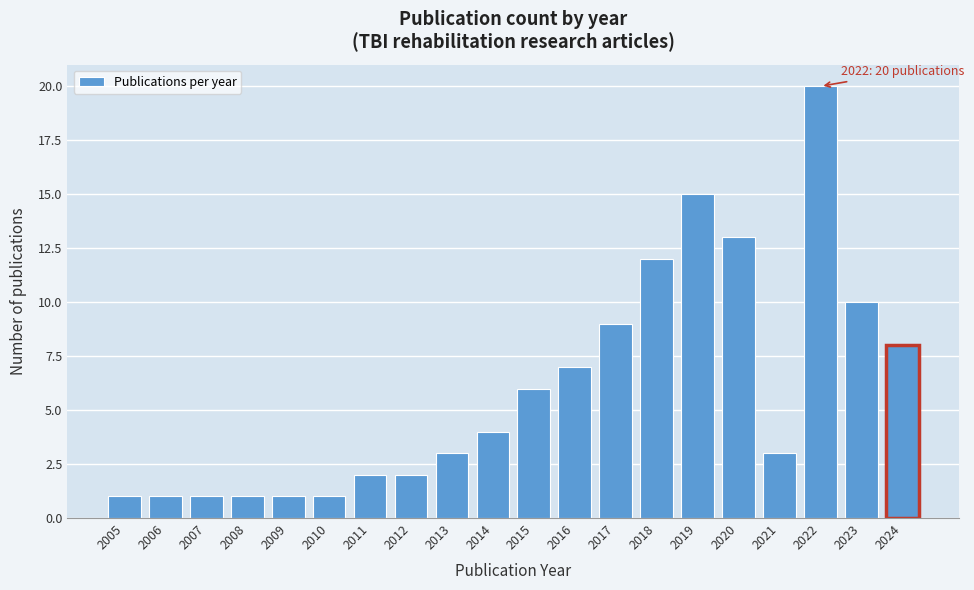

Reading left to right, what are all the values shown in this chart?

1	1	1	1	1	1	2	2	3	4	6	7	9	12	15	13	3	20	10	8